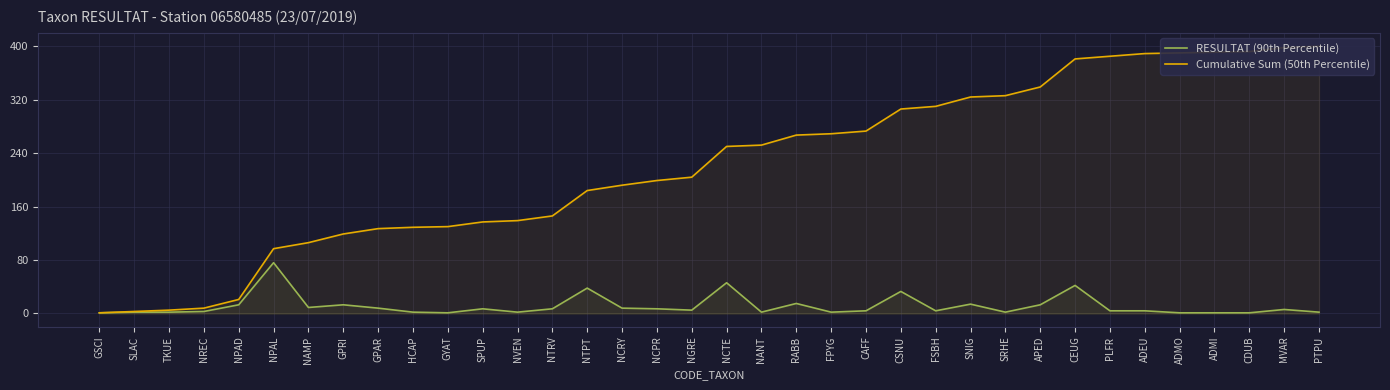

List the labels in order of RESULTAT (90th Percentile) value, largest first.

NPAL, NCTE, CEUG, NTPT, CSNU, RABB, SNIG, NPAD, GPRI, APED, NAMP, GPAR, NCRY, SPUP, NTRV, NCPR, MVAR, NGRE, CAFF, FSBH, PLFR, ADEU, NREC, SLAC, TKUE, HCAP, NVEN, NANT, FPYG, SRHE, PTPU, GSCI, GYAT, ADMO, ADMI, CDUB